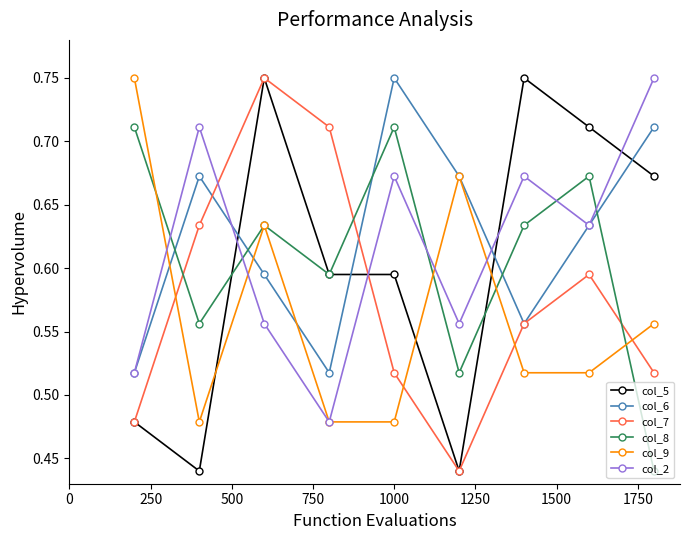

How many intersections are there between col_8 and col_7?

3